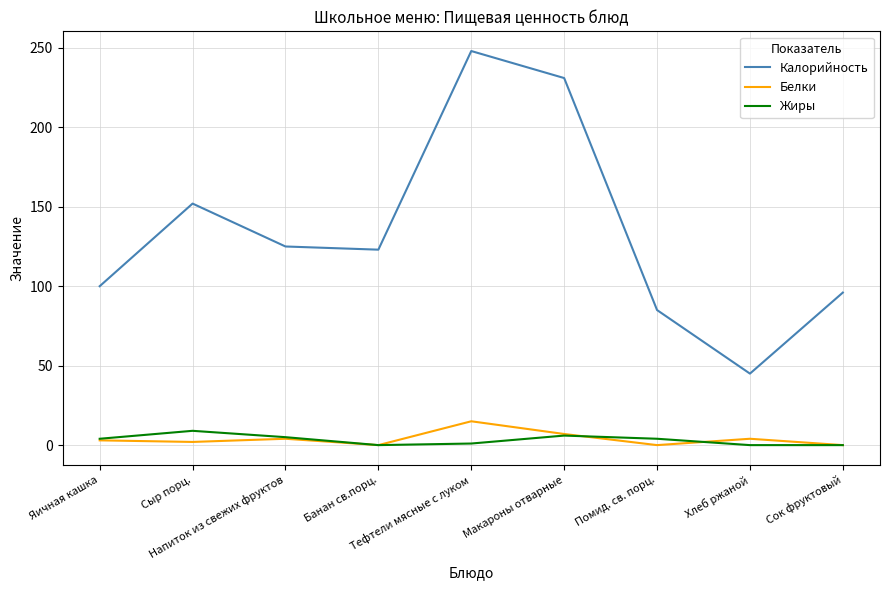

What is the minimum value for Калорийность?

45